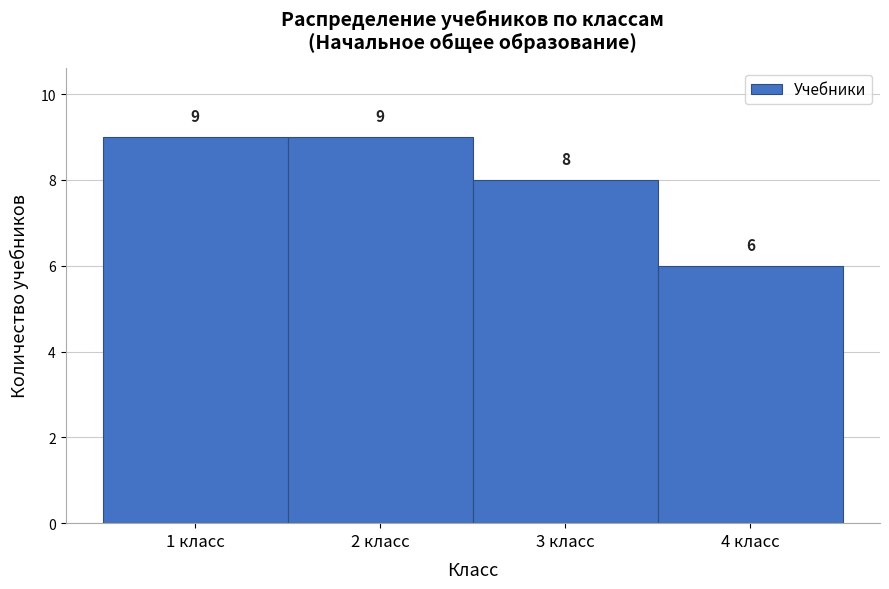

What is the height of the bar covering 3.5 to 4.5 on the x-axis?

6